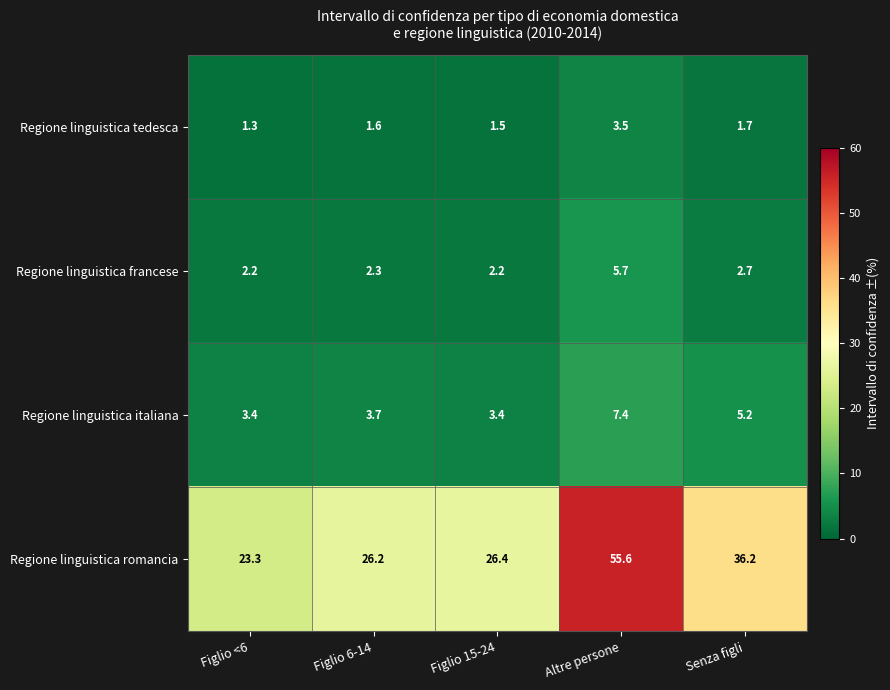

True or false: Regione linguistica tedesca has a value of 1.5 at Figlio 15-24.

True